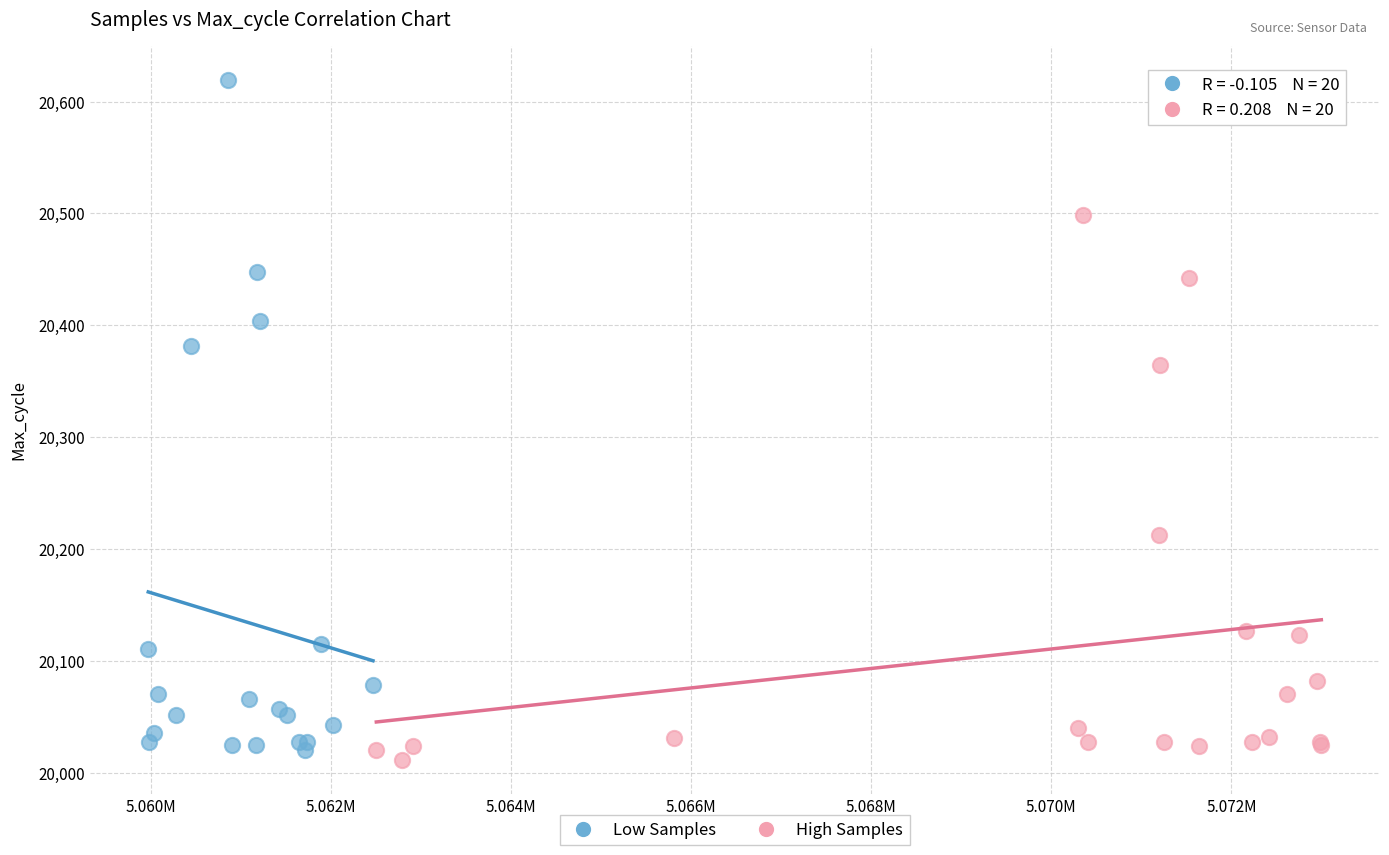

Which series has the largest Y range (max minus min)?

Low Samples